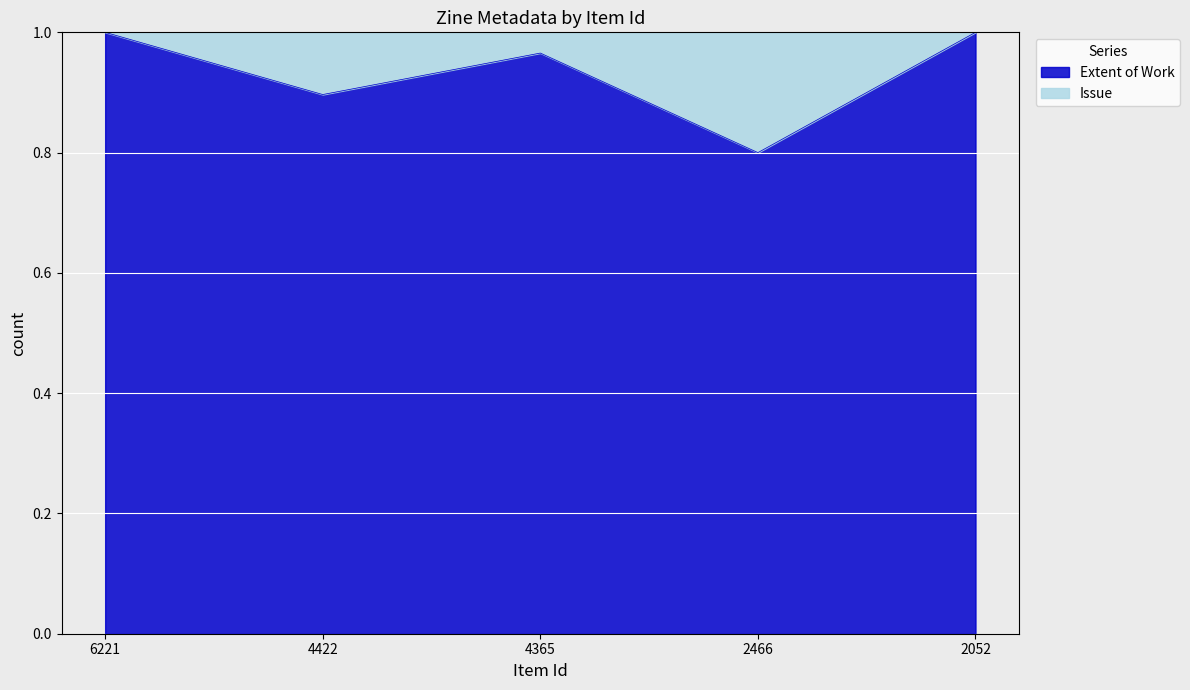

At which label is the value closest to 0?

2466